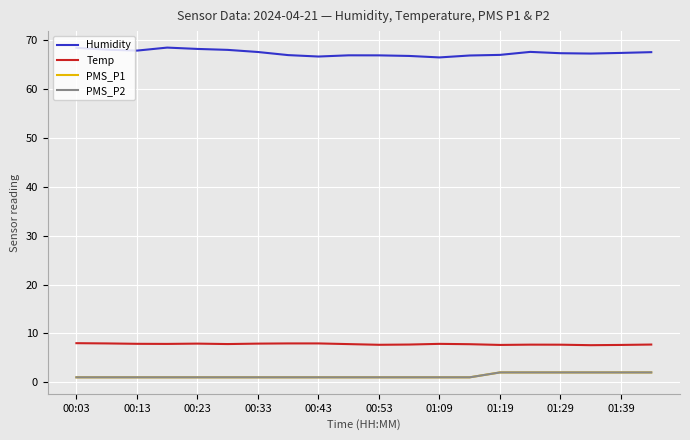

Does the chart have visible grid lines?

Yes